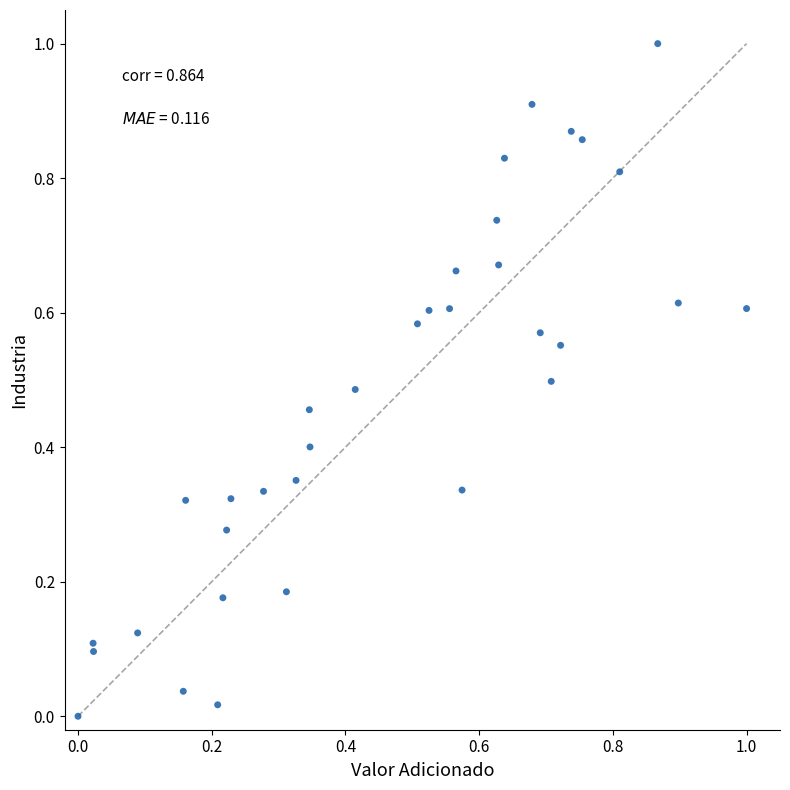

What is the range of Y values (max minus min)?

1.0